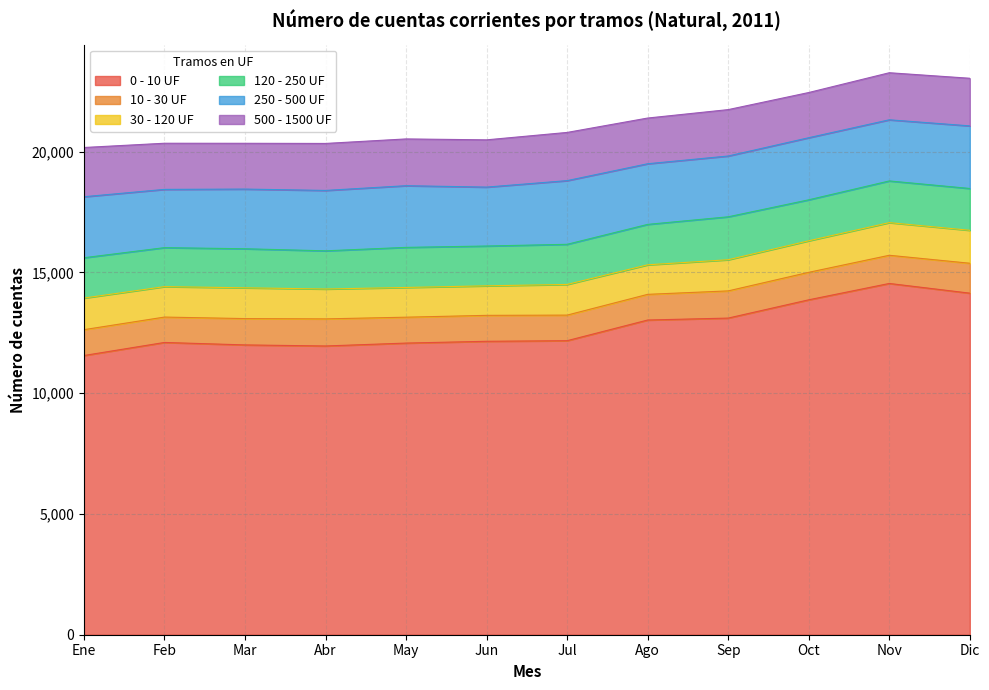

Between Sep and Nov, which series saw the biggest shift?

0 - 10 UF